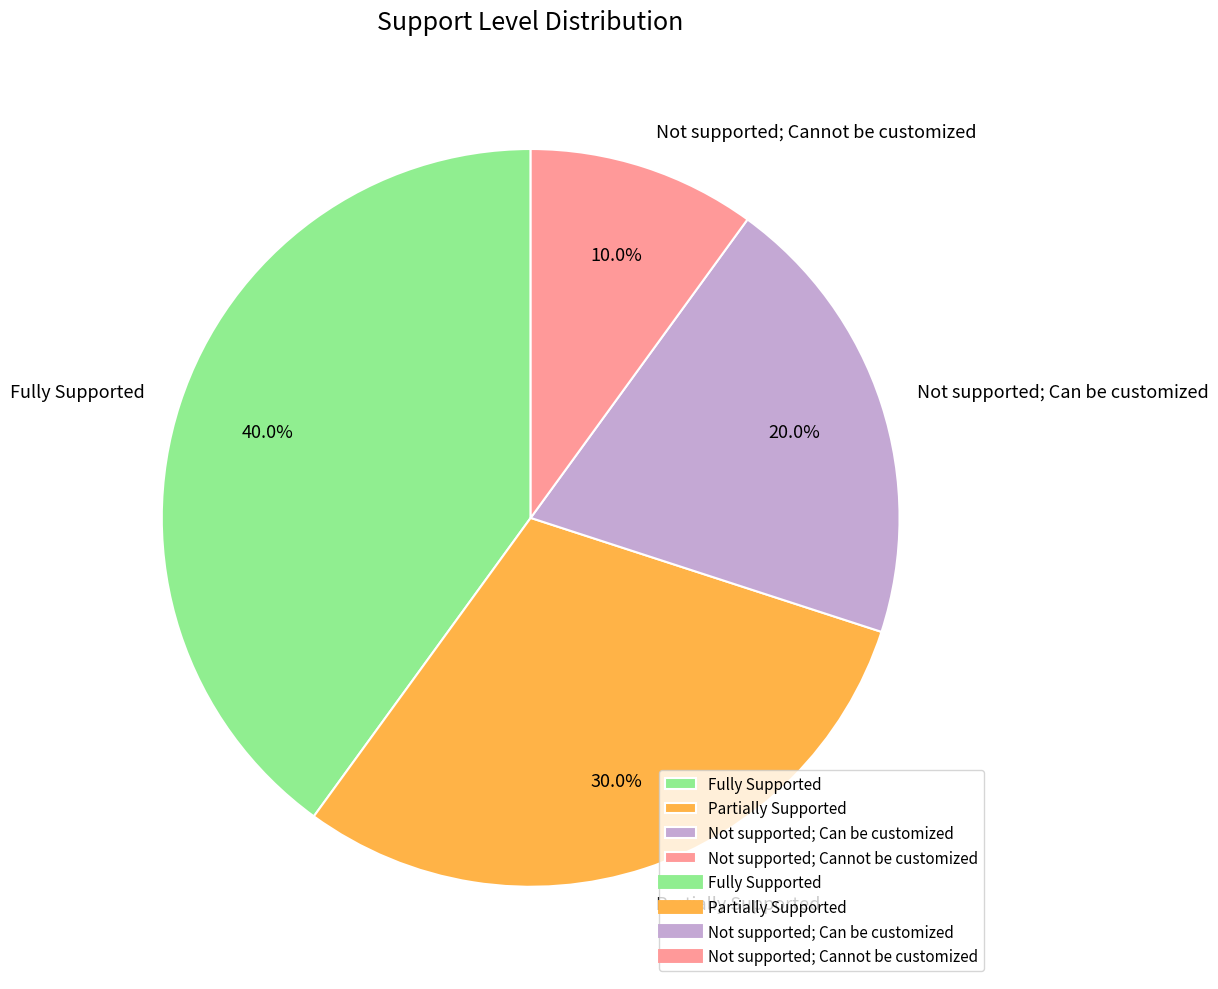

Is it true that Not supported; Can be customized is 20% of the pie?

True